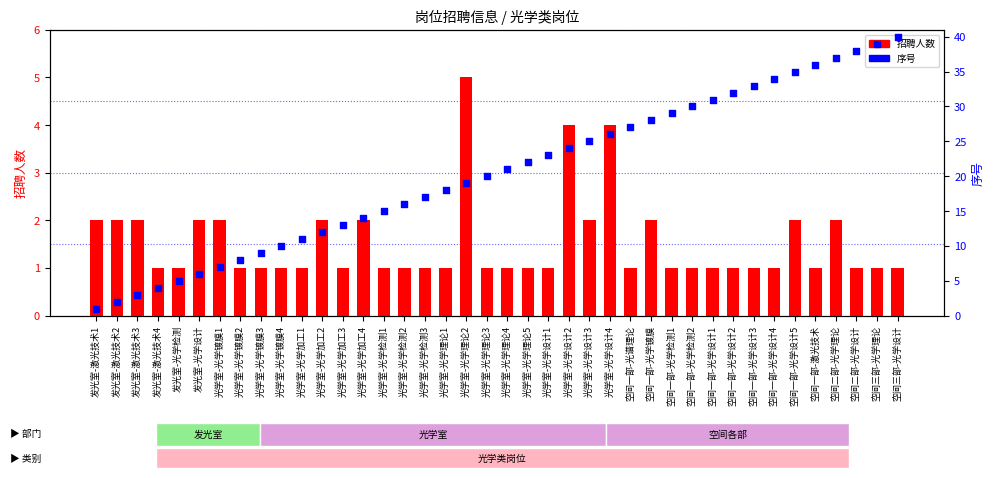

Which series has the largest total across all categories?

序号